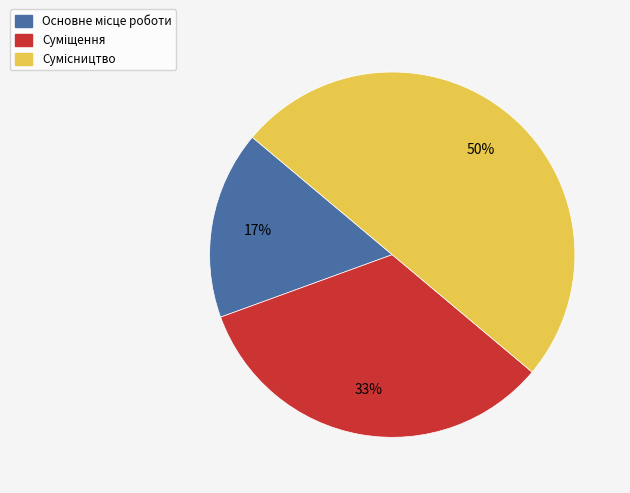

To the nearest percent, what is the average slice percentage?

33%